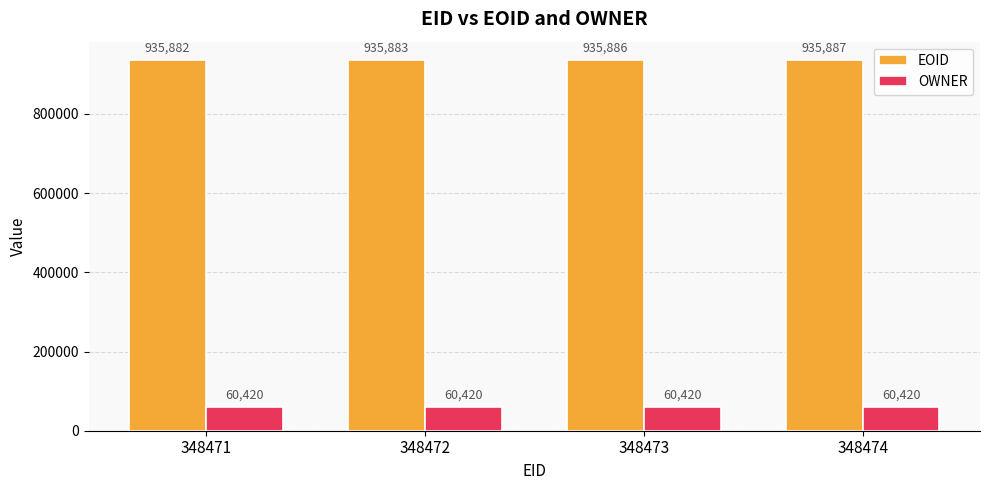

What is the value of the EOID bar at the 3rd from the left?

935886